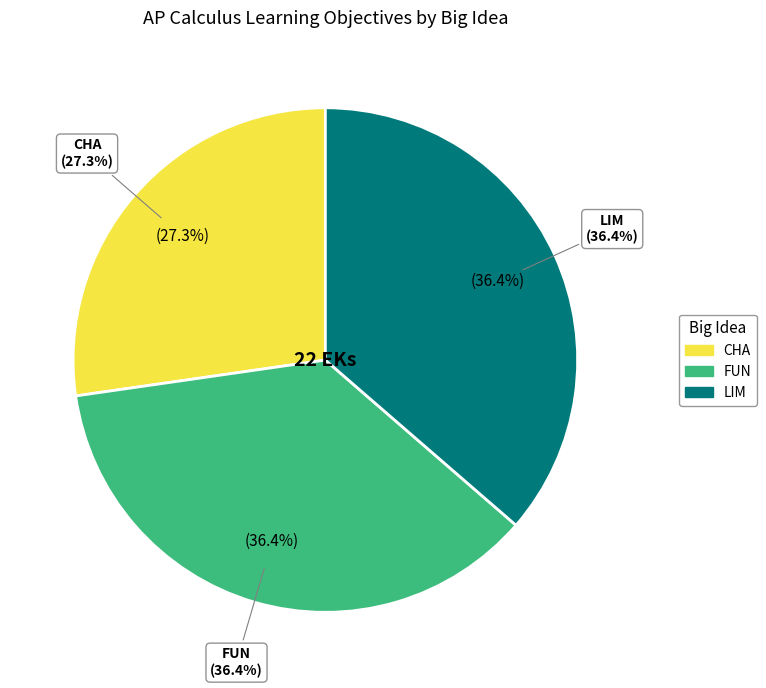

How many slices are in this pie chart?

3